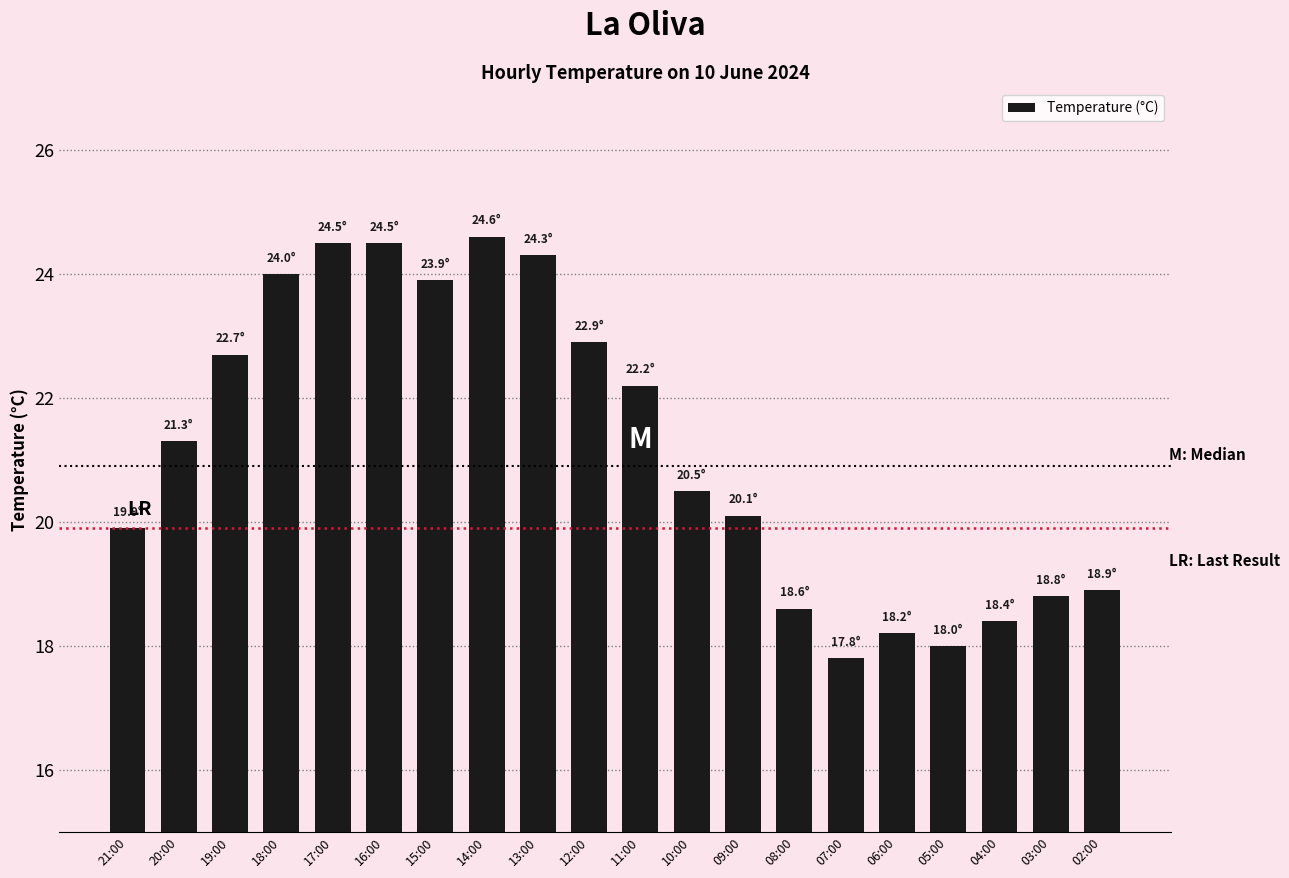

Are the bars horizontal?

No